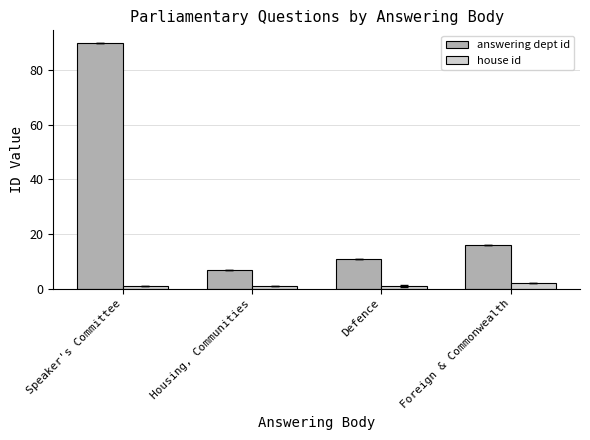

What value does the answering dept id series have at Speaker's Committee?

90